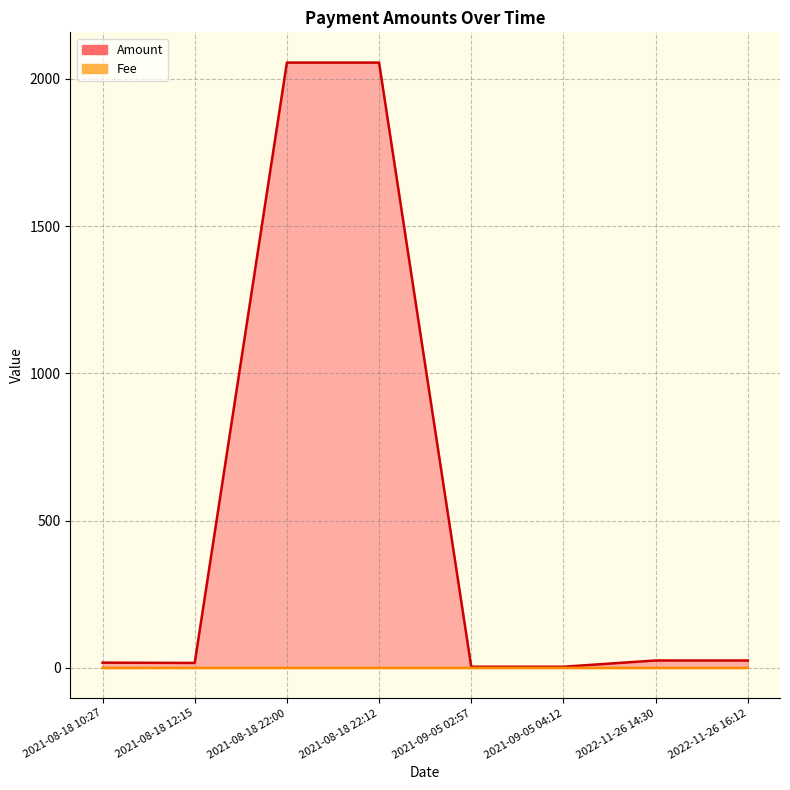

Count the number of data series in this chart.

2